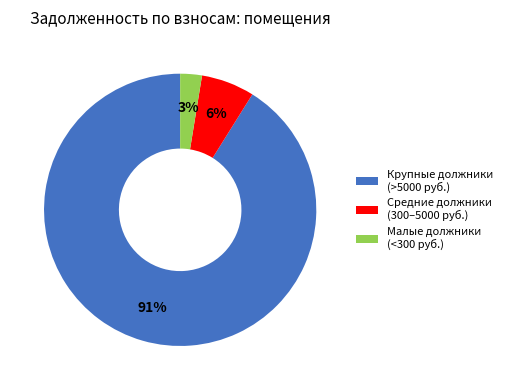

Which has a higher value, Малые должники (<300 руб.) or Средние должники (300–5000 руб.)?

Средние должники (300–5000 руб.)